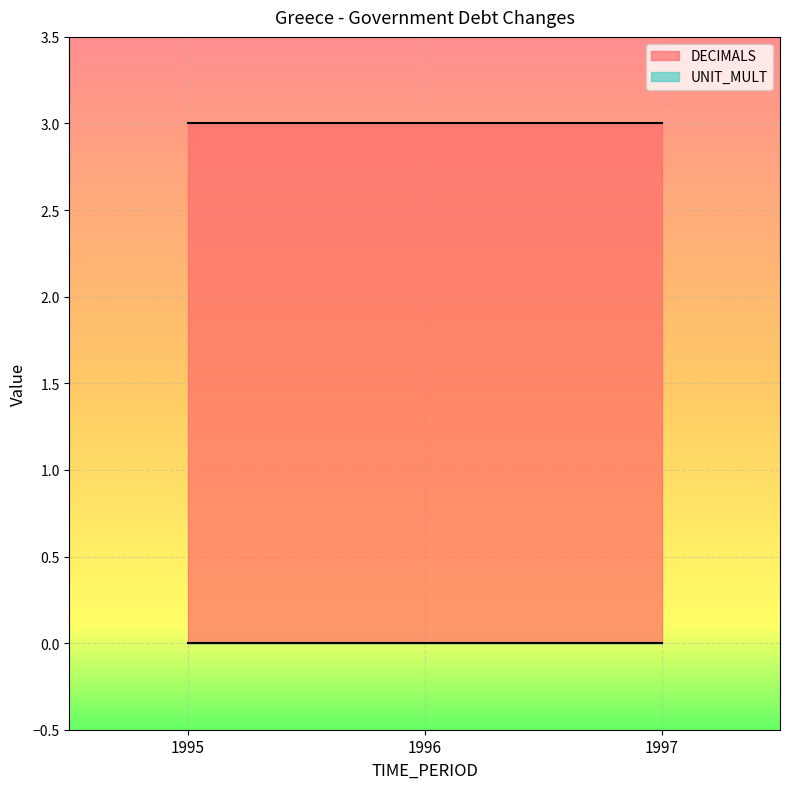

Is it true that DECIMALS equals 5 at 1996?

False